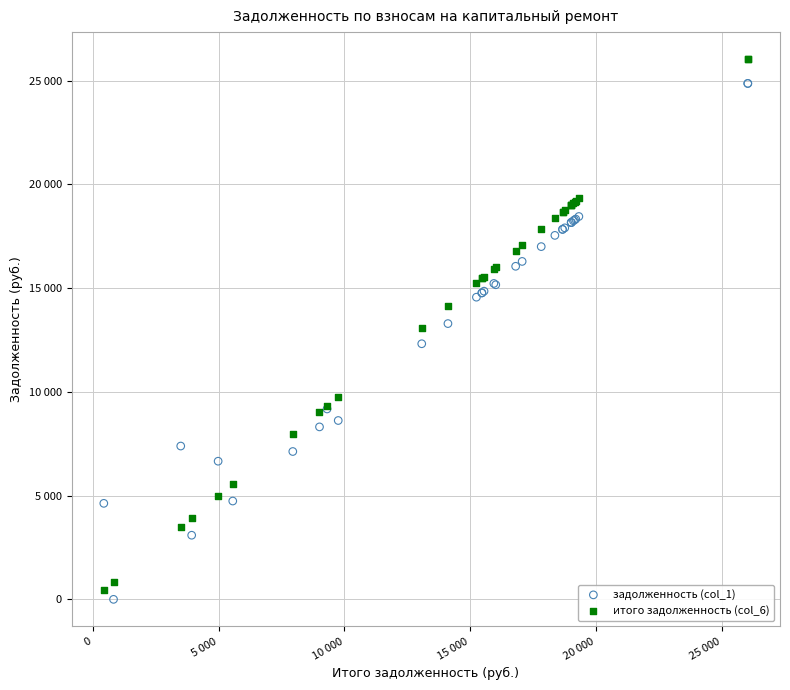

What are all the series names shown in the legend?

задолженность (col_1), итого задолженность (col_6)